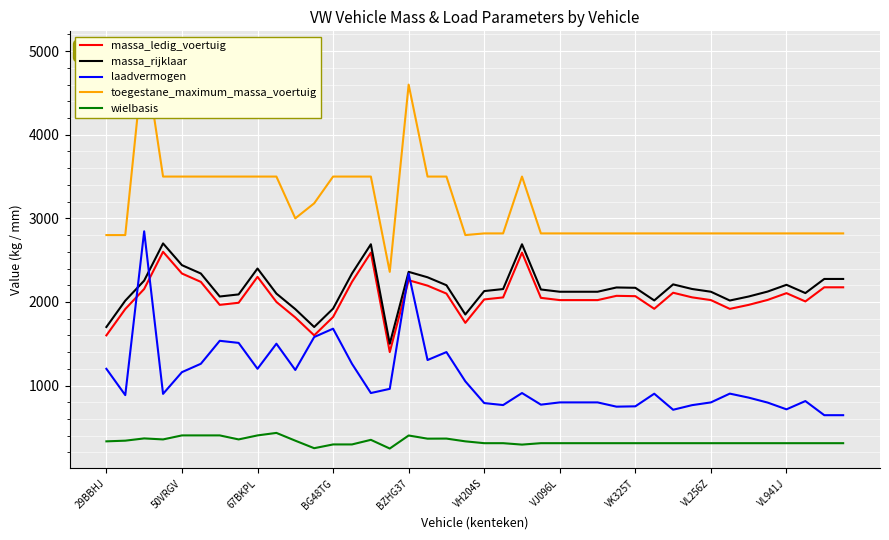

What are all the series names shown in the legend?

massa_ledig_voertuig, massa_rijklaar, laadvermogen, toegestane_maximum_massa_voertuig, wielbasis